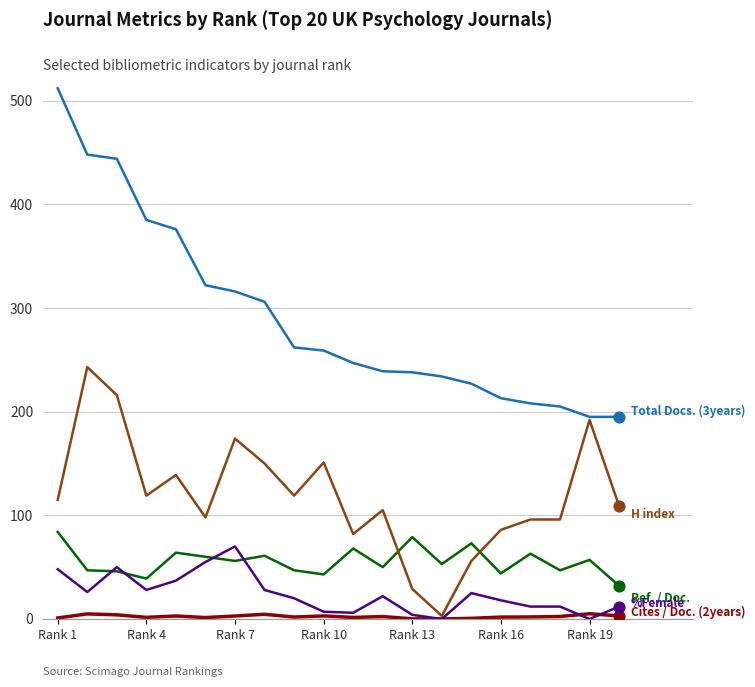

What is the maximum value shown in the chart?

512.0